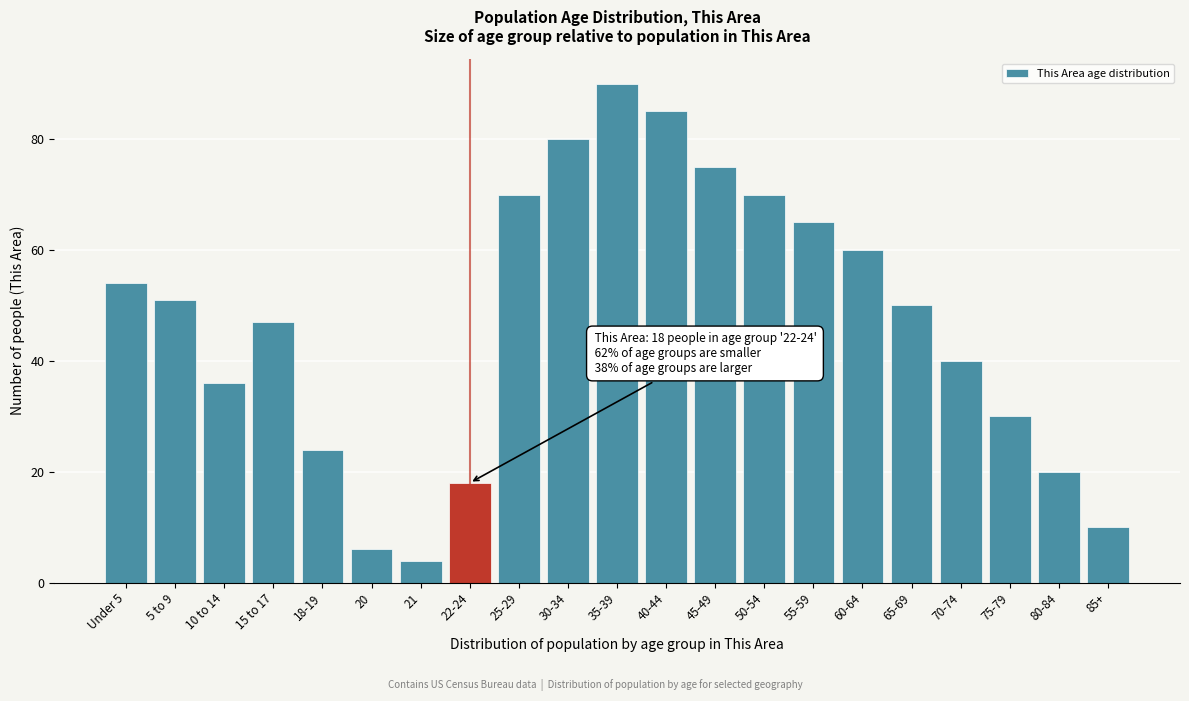

Reading left to right, list all the values displayed in this chart.

Under 5=54	5 to 9=51	10 to 14=36	15 to 17=47	18-19=24	20=6	21=4	22-24=18	25-29=70	30-34=80	35-39=90	40-44=85	45-49=75	50-54=70	55-59=65	60-64=60	65-69=50	70-74=40	75-79=30	80-84=20	85+=10